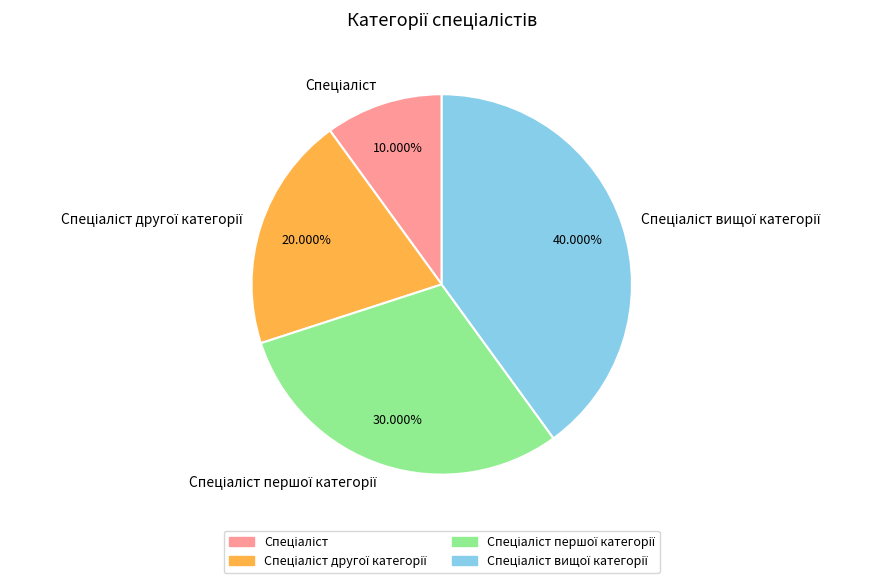

Is there a majority slice in this chart?

No